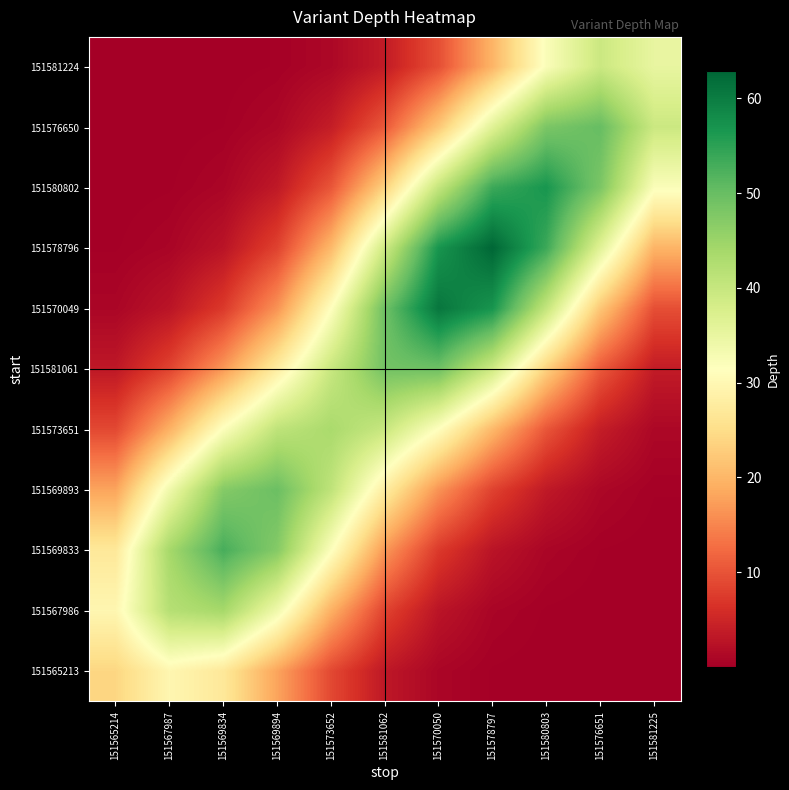

List the series in order of their peak value, lowest first.

151565213, 151581224, 151573651, 151567986, 151581061, 151569893, 151576650, 151569833, 151580802, 151570049, 151578796